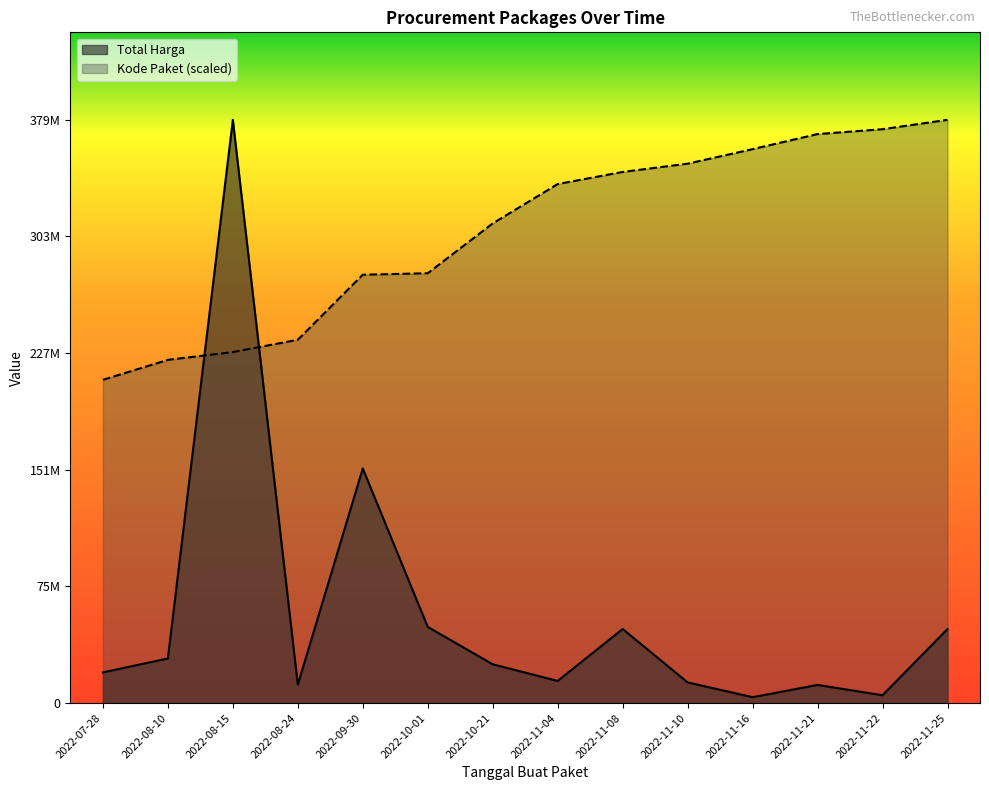

Which series has the largest range (max minus min)?

Total Harga